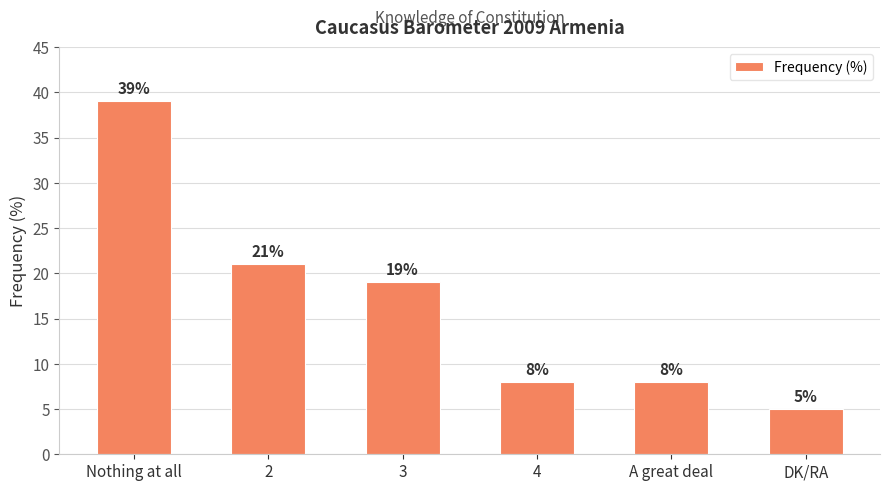

What is the value of the 3rd bar from the left?

19